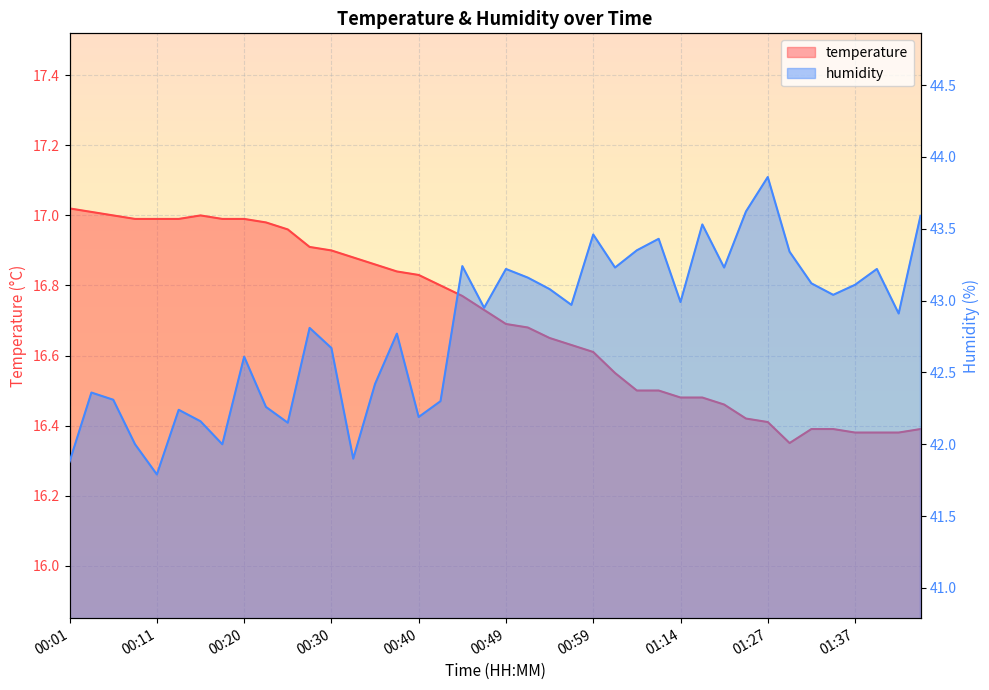

Reading left to right, transcribe all the data shown in this chart.

temperature: 00:01=17.0	00:03=17.0	00:06=17.0	00:08=17.0	00:11=17.0	00:13=17.0	00:15=17.0	00:18=17.0	00:20=17.0	00:23=17.0	00:25=17.0	00:28=16.9	00:30=16.9	00:32=16.9	00:35=16.9	00:37=16.8	00:40=16.8	00:42=16.8	00:44=16.8	00:47=16.7	00:49=16.7	00:52=16.7	00:54=16.6	00:57=16.6	00:59=16.6	01:07=16.6	01:09=16.5	01:12=16.5	01:14=16.5	01:17=16.5	01:19=16.5	01:24=16.4	01:27=16.4	01:29=16.4	01:32=16.4	01:34=16.4	01:37=16.4	01:39=16.4	01:42=16.4	01:44=16.4
humidity: 00:01=41.9	00:03=42.4	00:06=42.3	00:08=42.0	00:11=41.8	00:13=42.2	00:15=42.2	00:18=42.0	00:20=42.6	00:23=42.3	00:25=42.1	00:28=42.8	00:30=42.7	00:32=41.9	00:35=42.4	00:37=42.8	00:40=42.2	00:42=42.3	00:44=43.2	00:47=43.0	00:49=43.2	00:52=43.2	00:54=43.1	00:57=43.0	00:59=43.5	01:07=43.2	01:09=43.4	01:12=43.4	01:14=43.0	01:17=43.5	01:19=43.2	01:24=43.6	01:27=43.9	01:29=43.3	01:32=43.1	01:34=43.0	01:37=43.1	01:39=43.2	01:42=42.9	01:44=43.6